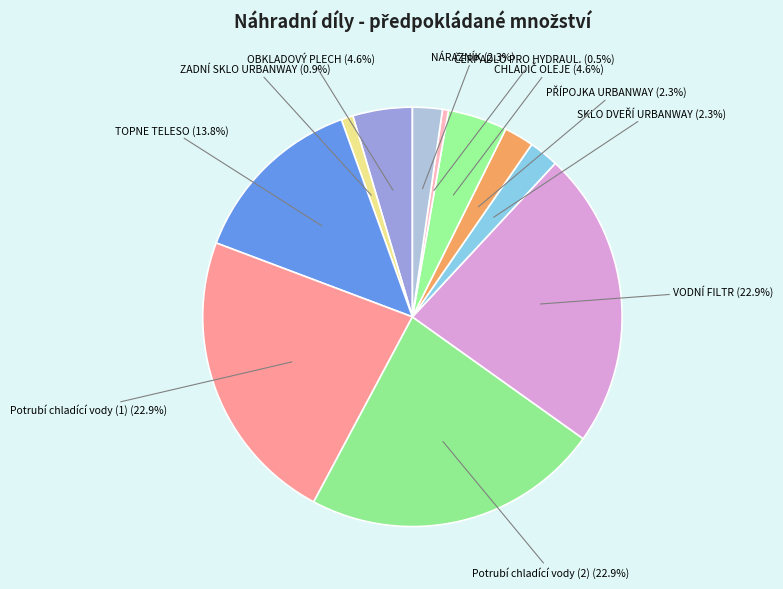

Combined, do OBKLADOVÝ PLECH and Potrubí chladící vody (2) account for over 50%?

No